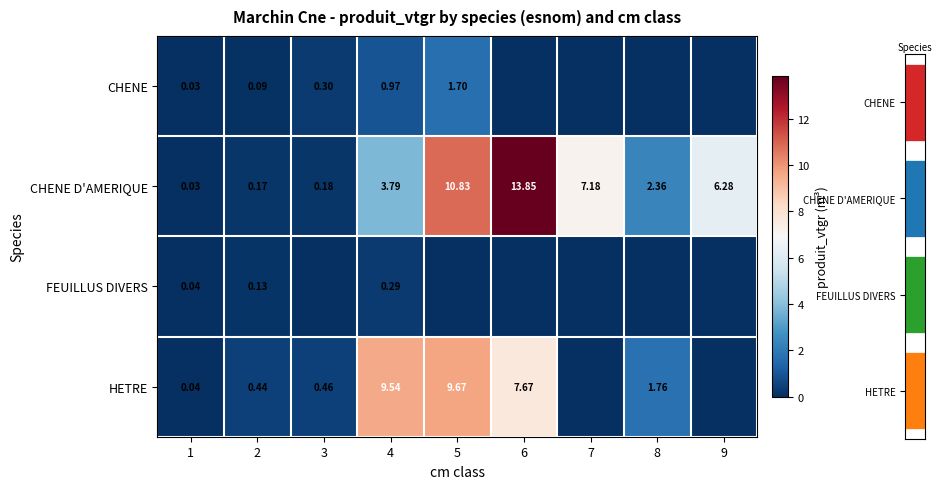

What is the highest value of the HETRE series?

9.7